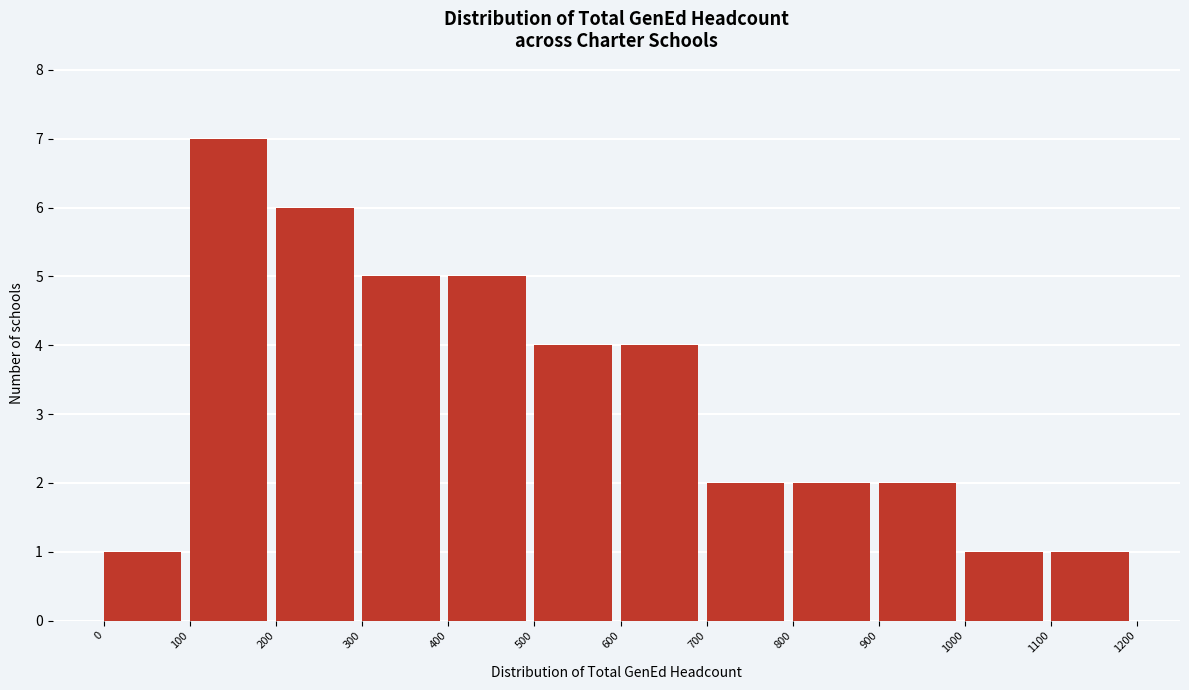

Which range on the x-axis has the tallest bar?

100 to 200